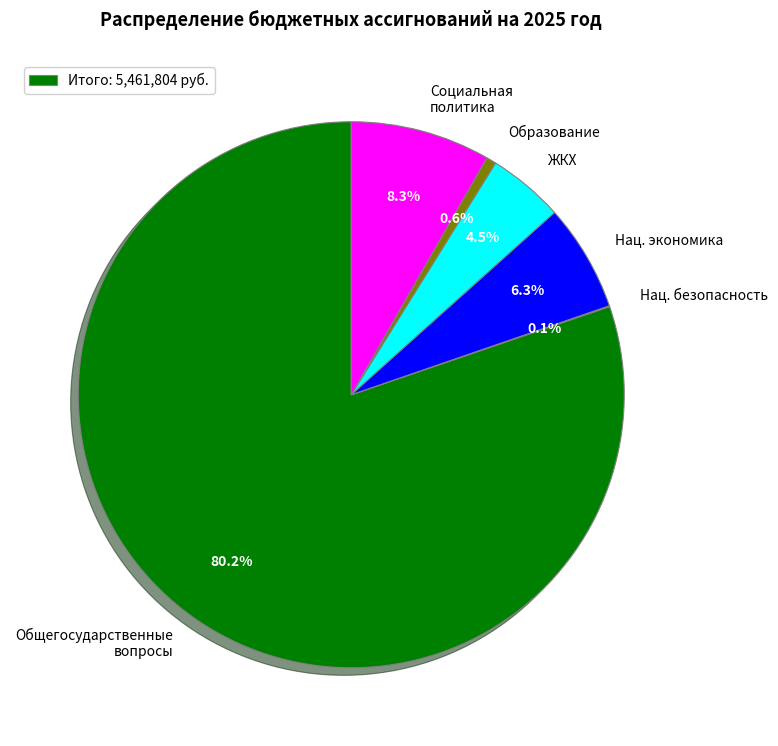

Combined, do Нац. экономика and Общегосударственные вопросы account for over 50%?

Yes